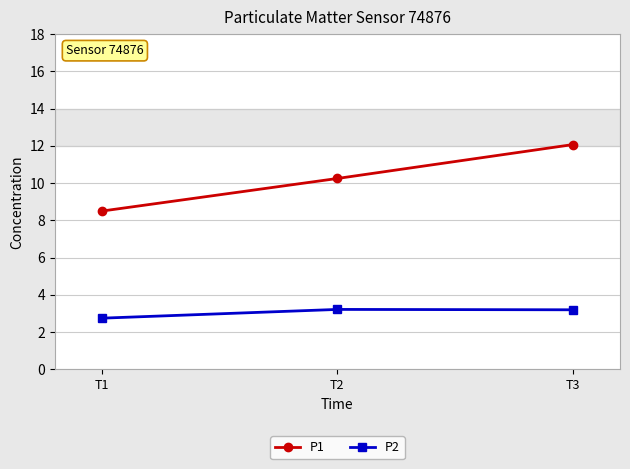

The P2 series shows 4.9 at T1. True or false?

False